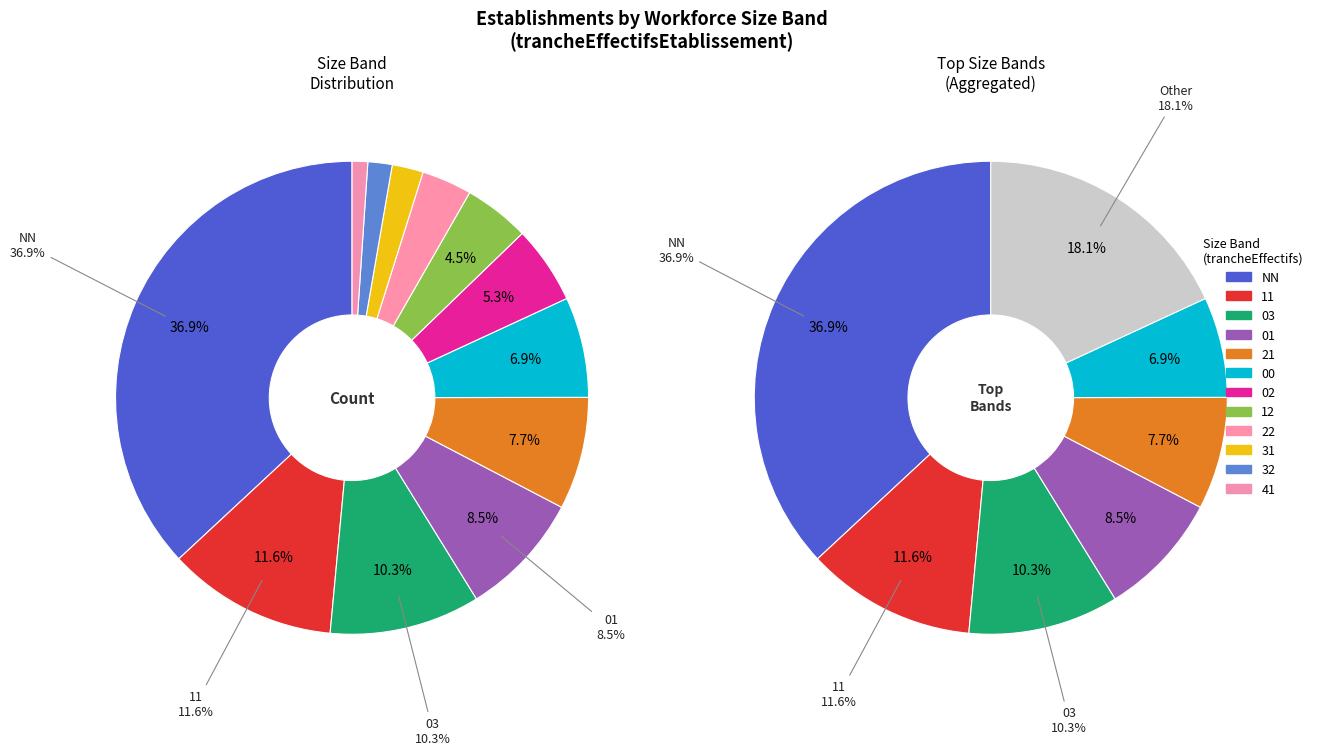

The NN slice represents 37% of the pie. True or false?

True